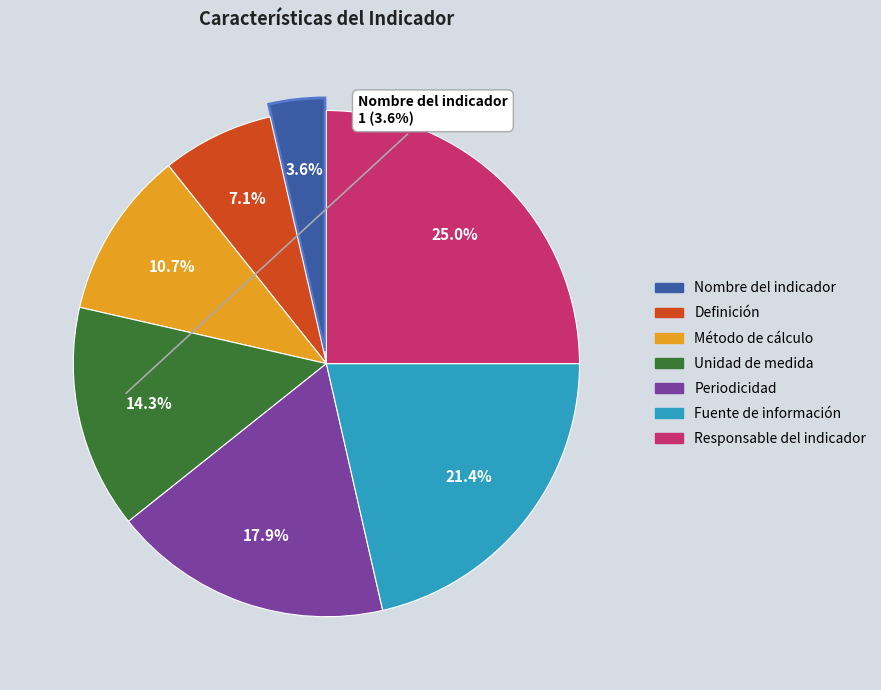

Rank the categories by value from lowest to highest.

Nombre del indicador, Definición, Método de cálculo, Unidad de medida, Periodicidad, Fuente de información, Responsable del indicador